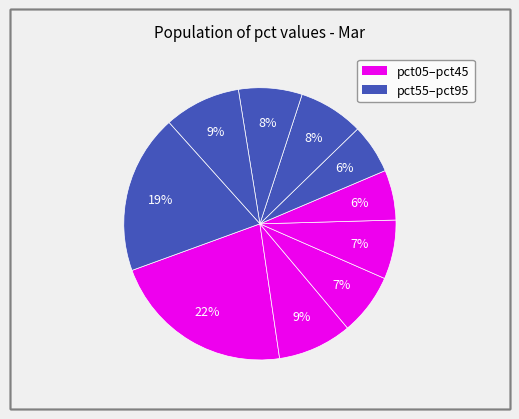

How many segments does this pie chart have?

10